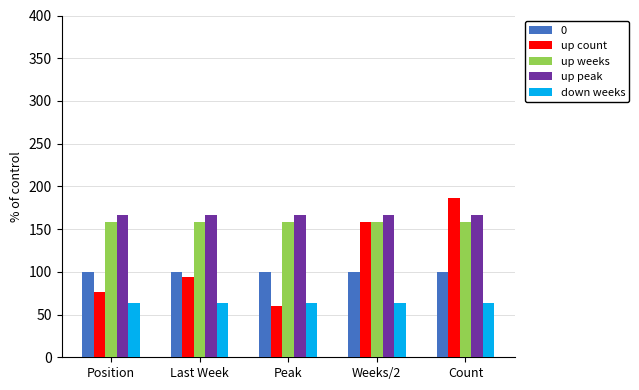

What is the approximate value of up weeks at Peak?

158